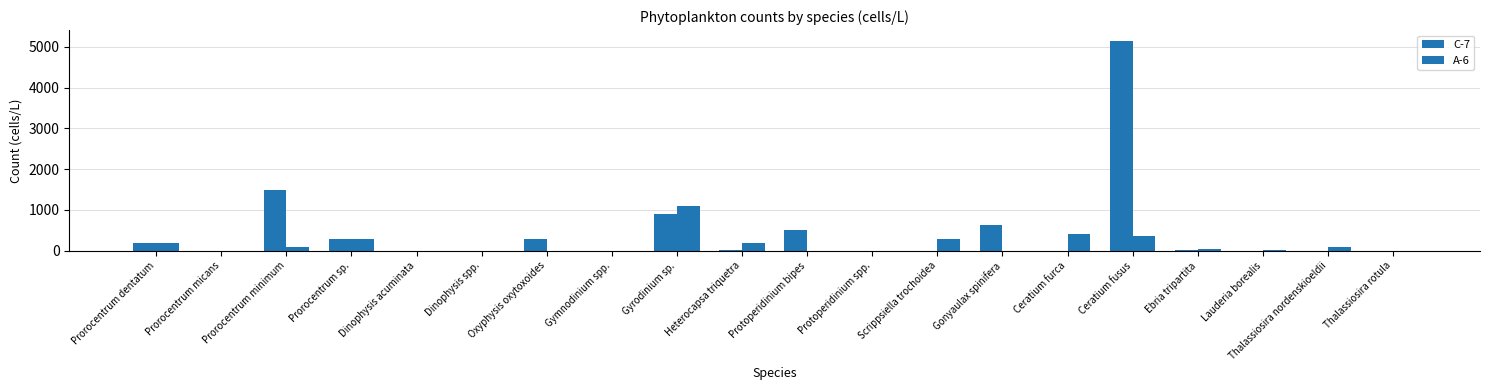

How many groups of bars are there?

20